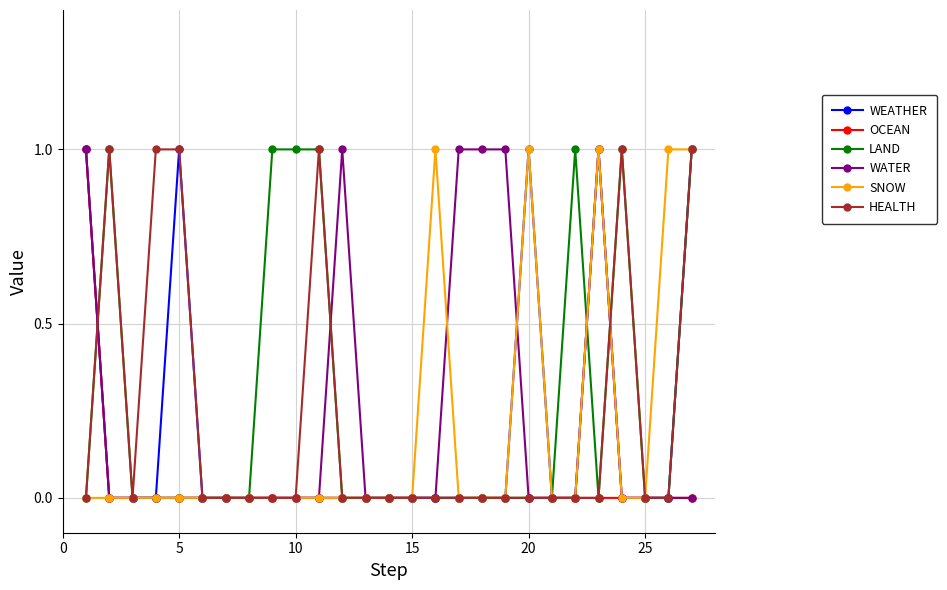

What is the maximum value shown in the chart?

1